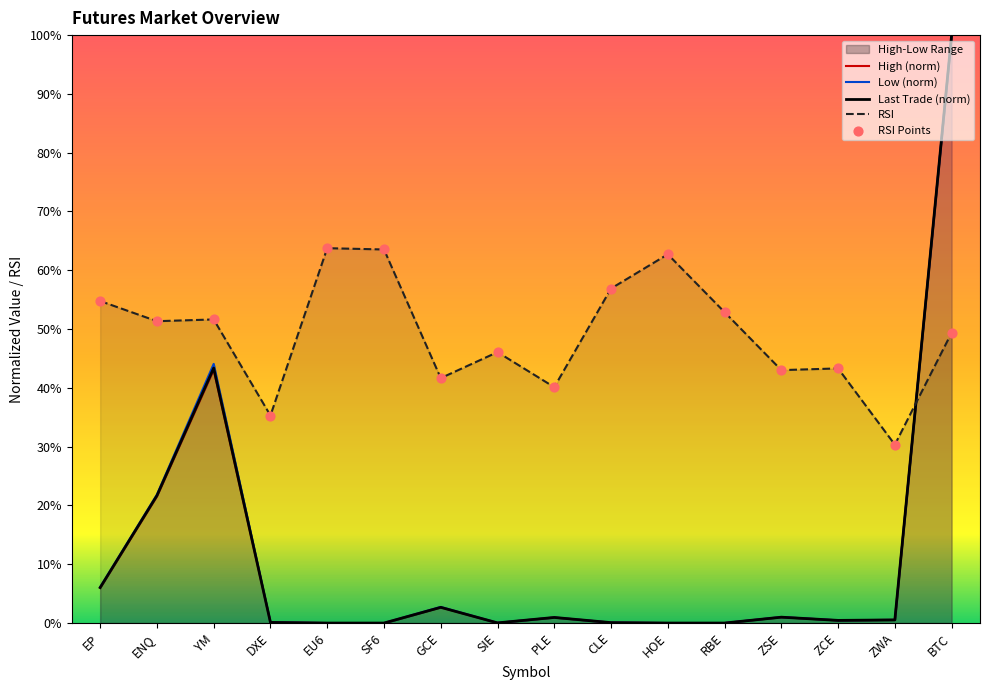

Which series has the largest Y range (max minus min)?

High (norm)